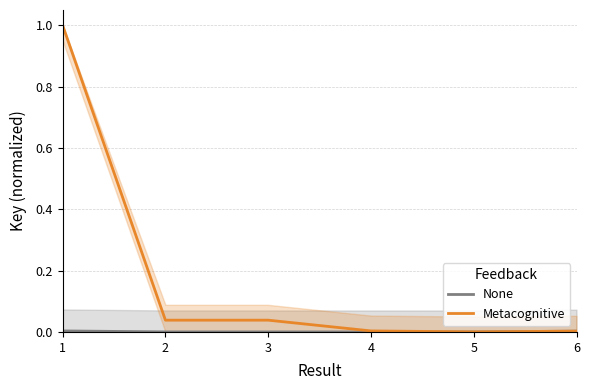

How many categories are shown in the chart?

6